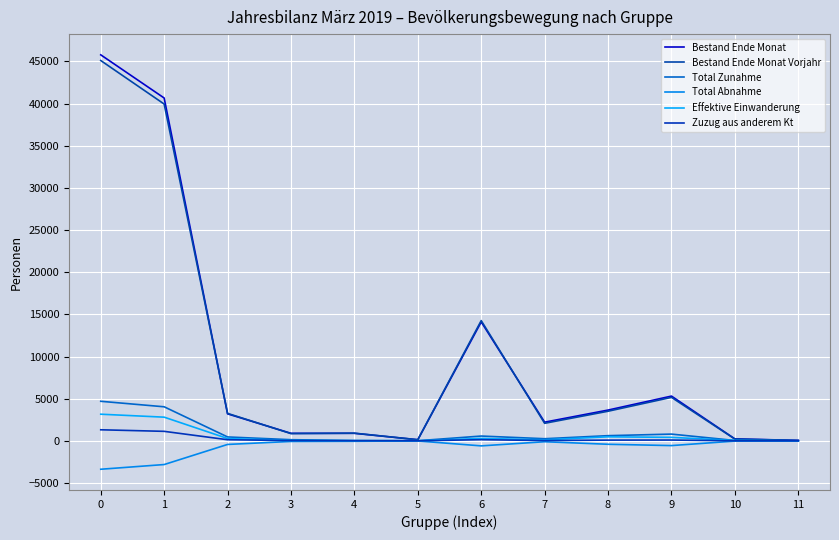

Is this an area chart (filled region under the line)?

No